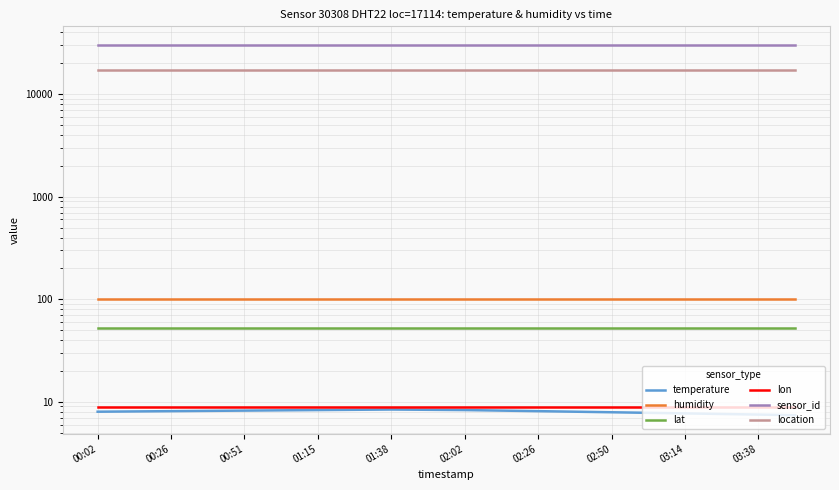

What is the label of the 15th point from the right?

02:02